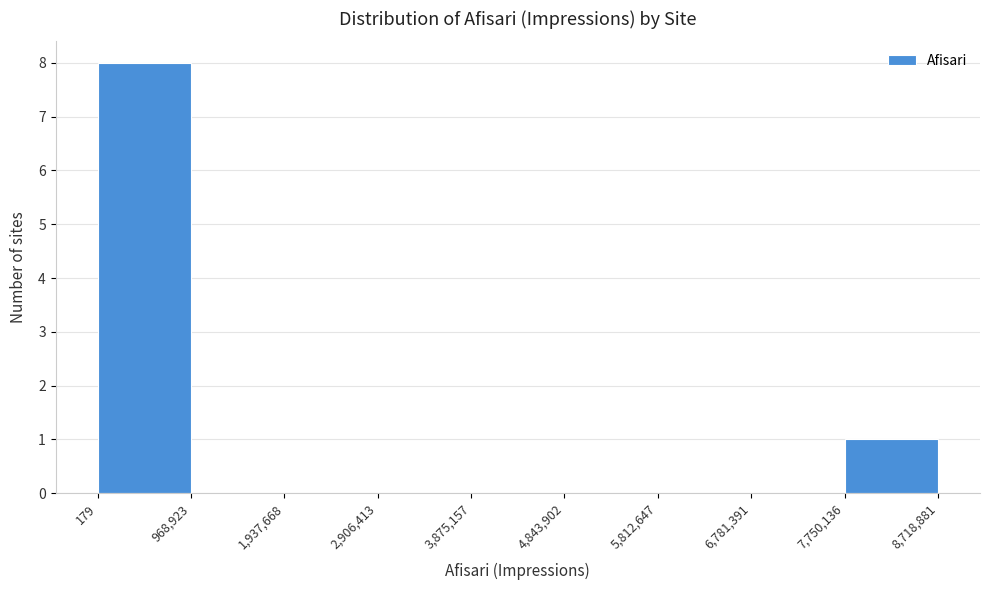

Reading left to right, transcribe this chart: for each bar, give the range it covers on the x-axis and its height. The values are not printed on the chart, so give them approximately, as read against the axis.

179 to 968,923: 8
968,923 to 1,937,668: 0
1,937,668 to 2,906,413: 0
2,906,413 to 3,875,157: 0
3,875,157 to 4,843,902: 0
4,843,902 to 5,812,647: 0
5,812,647 to 6,781,391: 0
6,781,391 to 7,750,136: 0
7,750,136 to 8,718,881: 1